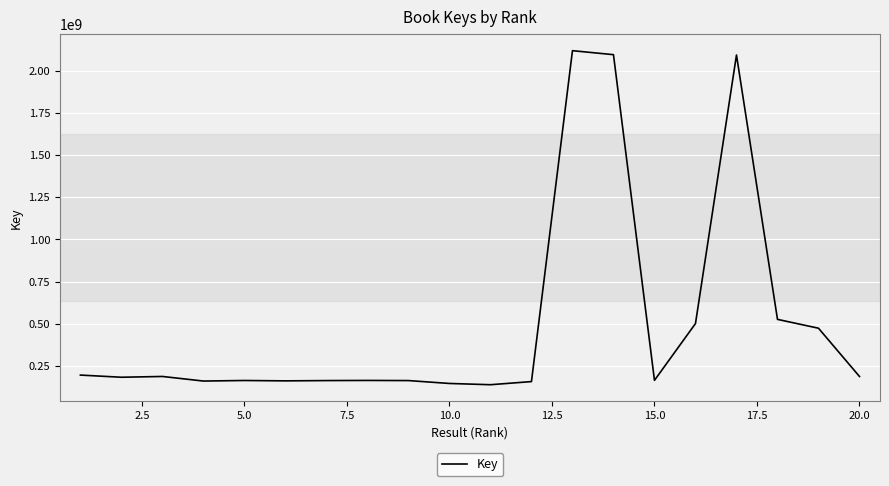

What is the maximum value shown in the chart?

2117627280